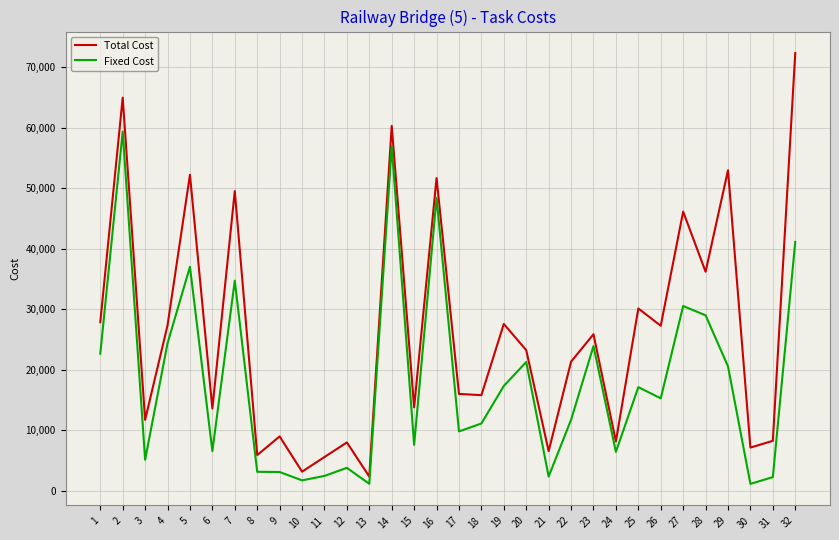

What is the greatest value displayed?

72342.4